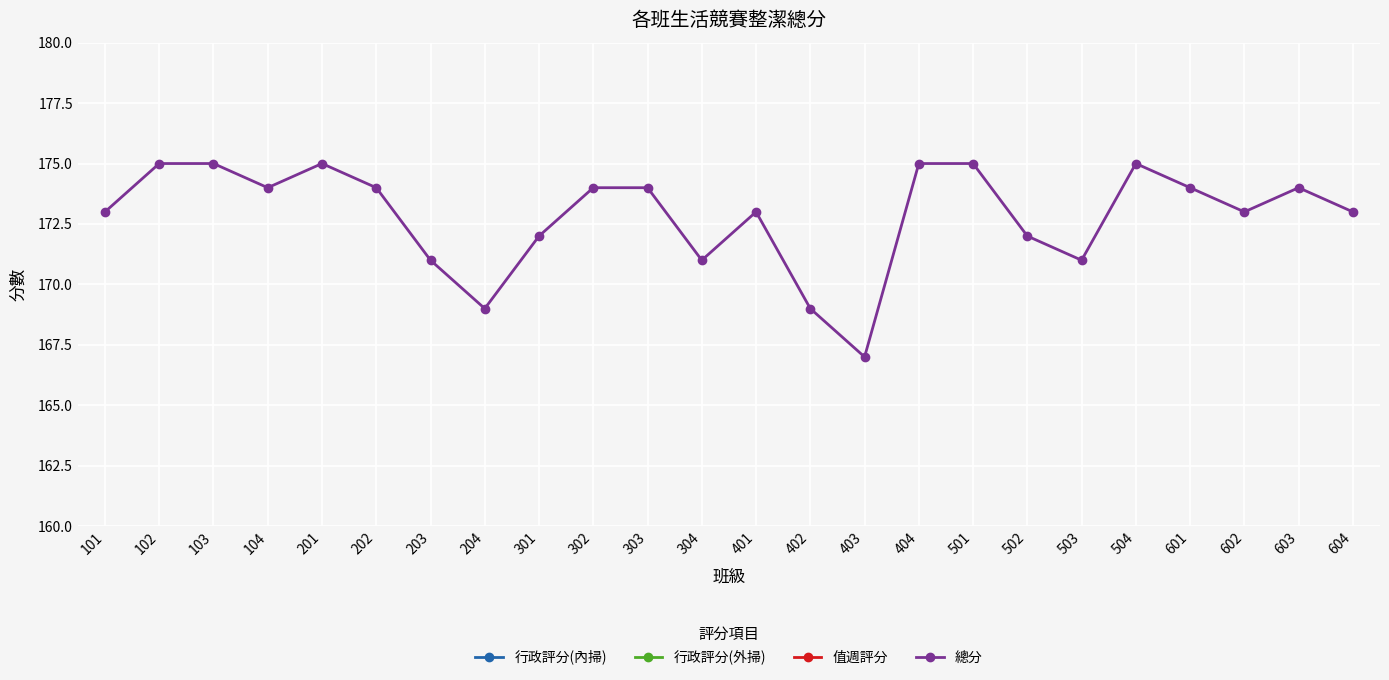

At which category does 總分 reach its first local peak?

201